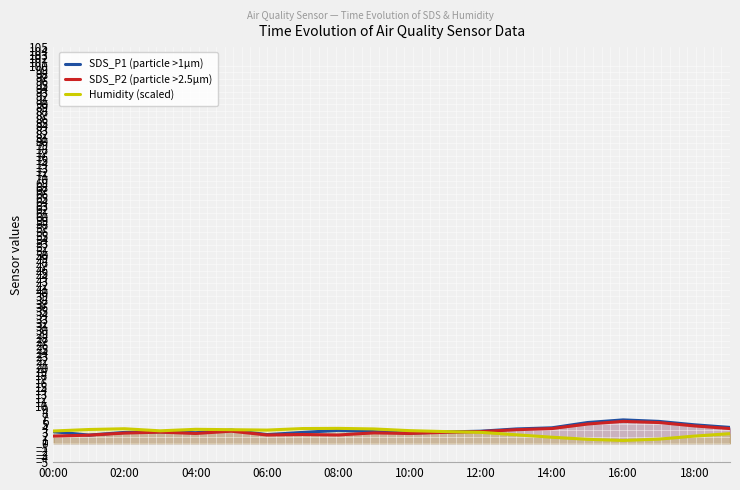

The value of SDS_P2 (particle >2.5µm) at 12:00 is 3.1. True or false?

True